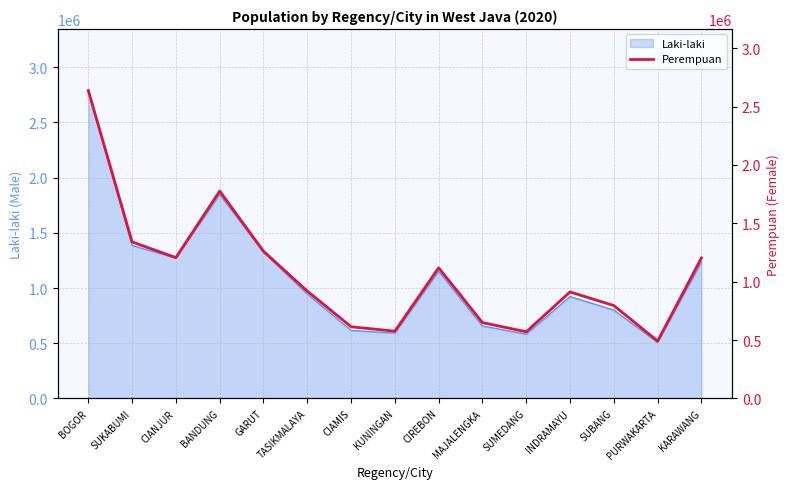

List the labels in order of value, largest first.

BOGOR, BANDUNG, SUKABUMI, GARUT, CIANJUR, KARAWANG, CIREBON, TASIKMALAYA, INDRAMAYU, SUBANG, MAJALENGKA, CIAMIS, KUNINGAN, SUMEDANG, PURWAKARTA